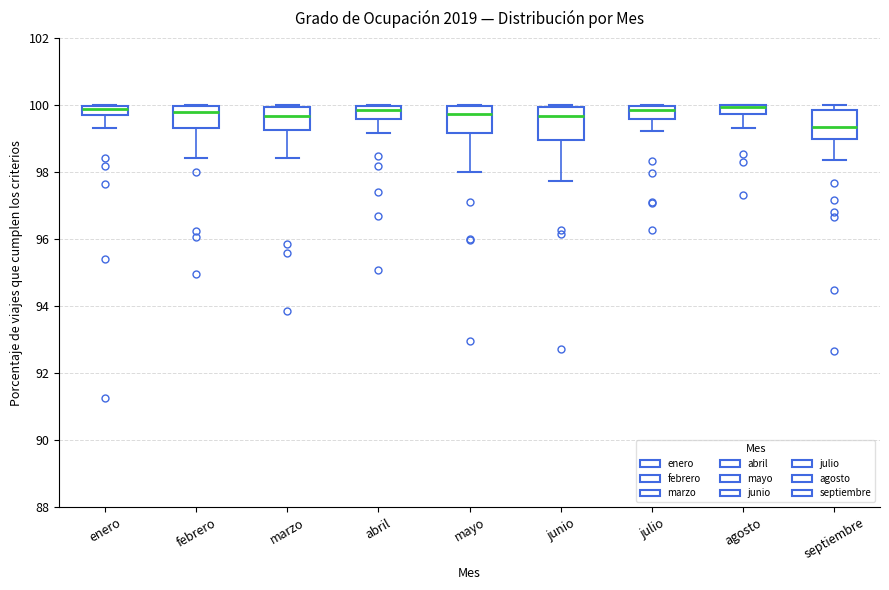

Where does the lower whisker of the box for abril end on the y-axis? The values are not printed on the chart, so give them approximately, as read against the axis.

99.2